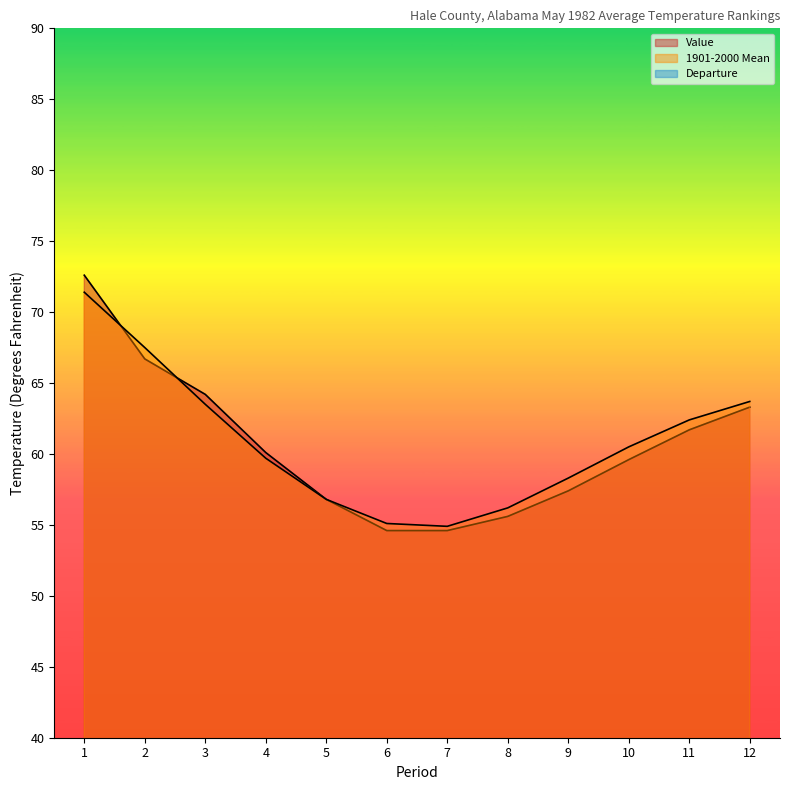

Reading left to right, what are all the values shown in this chart?

Value: 72.6	66.7	64.2	60.1	56.8	54.6	54.6	55.6	57.4	59.6	61.7	63.3
1901-2000 Mean: 71.4	67.5	63.5	59.7	56.8	55.1	54.9	56.2	58.3	60.5	62.4	63.7
Departure: 1.2	-0.8	0.7	0.4	0.0	-0.5	-0.3	-0.6	-0.9	-0.9	-0.7	-0.4